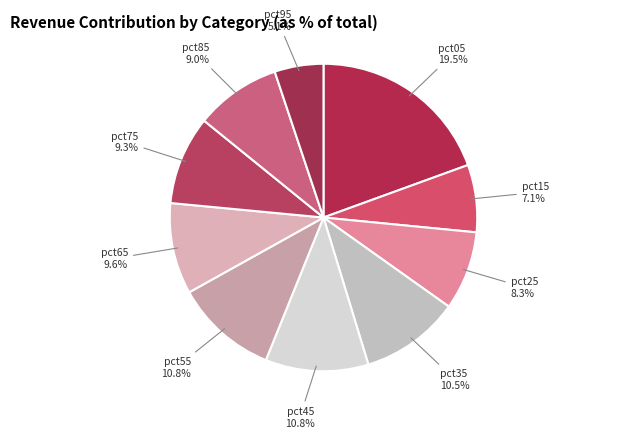

Is there a majority slice in this chart?

No